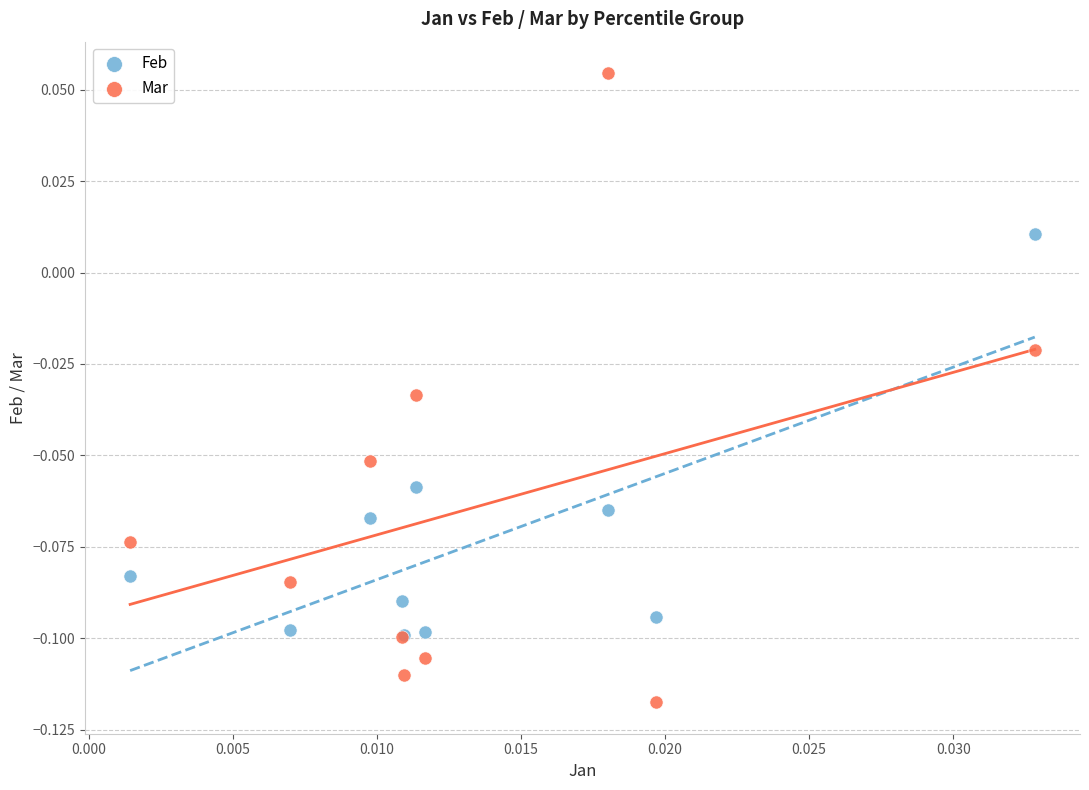

Which series has the widest spread of Y values?

Mar